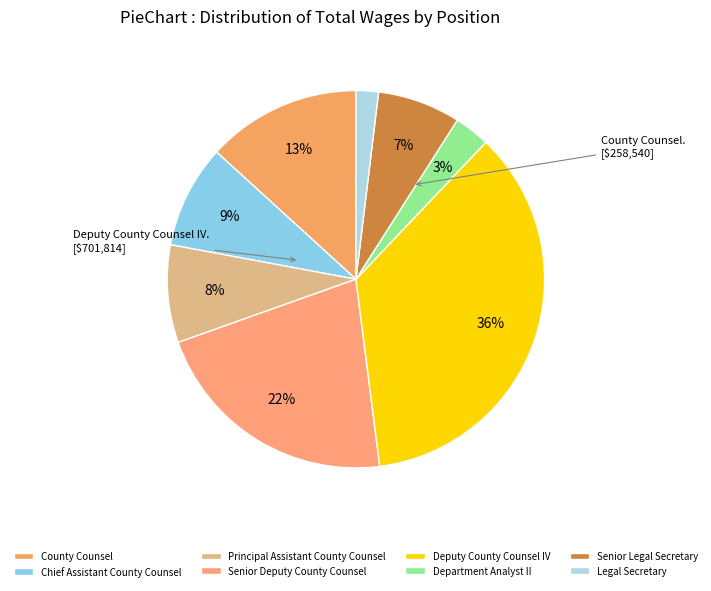

How many segments does this pie chart have?

8